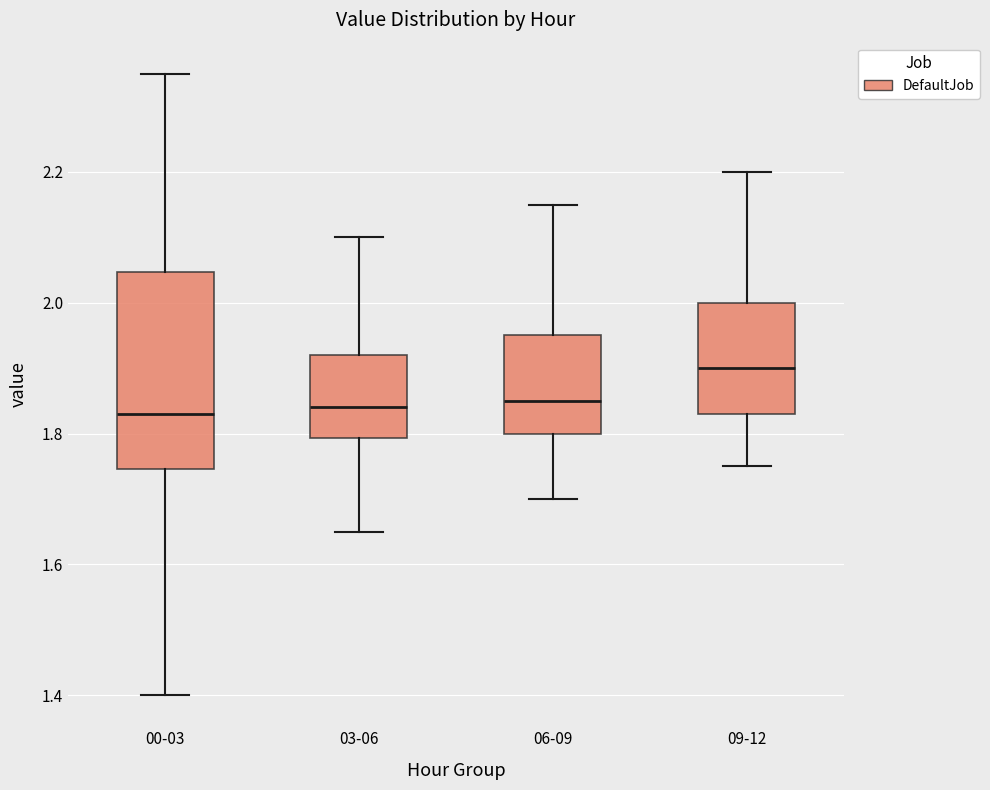

Which box is the tallest, from its lower edge to its upper edge?

00-03